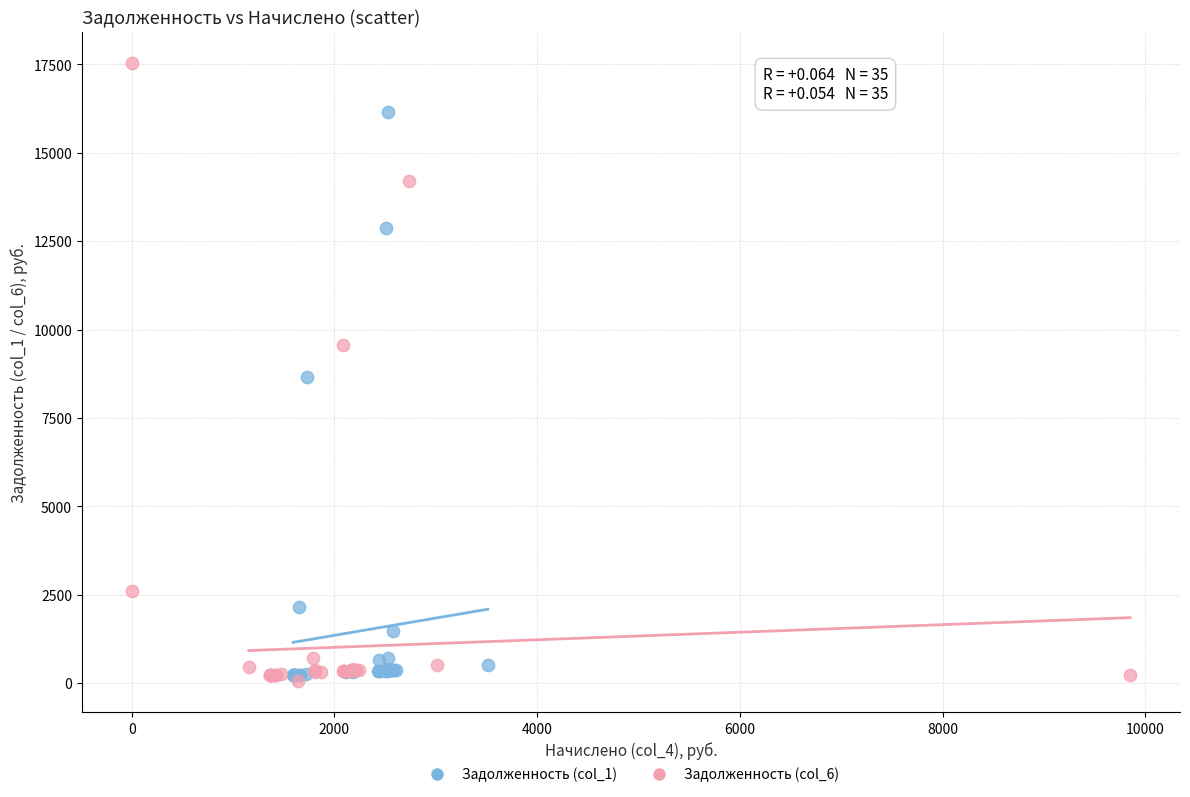

Which series reaches the maximum Y coordinate?

Задолженность (col_6)